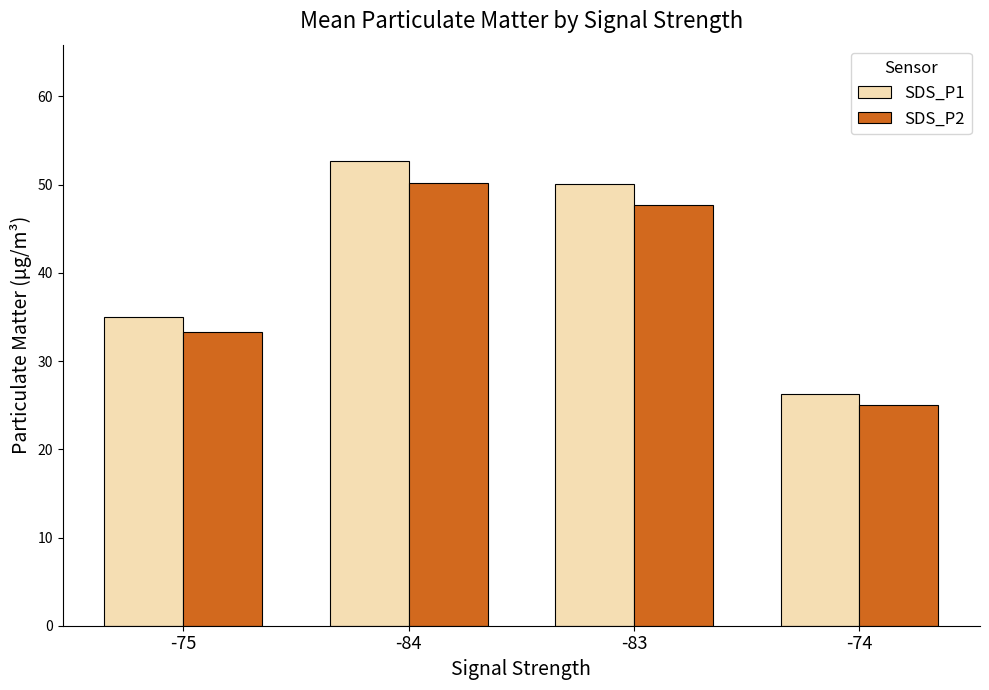

List the labels in order of SDS_P2 value, largest first.

-84, -83, -75, -74